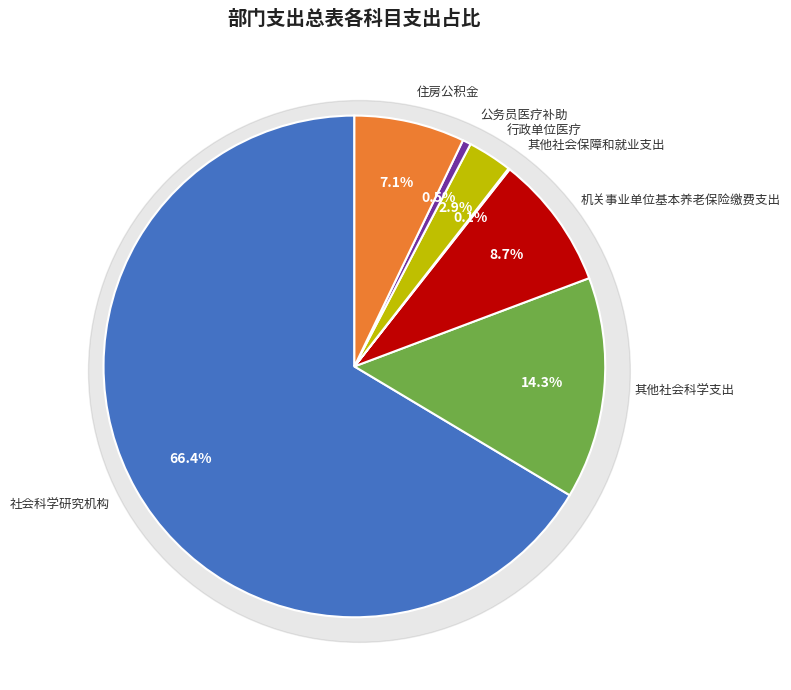

Is it true that 其他社会保障和就业支出 is 14% of the pie?

False